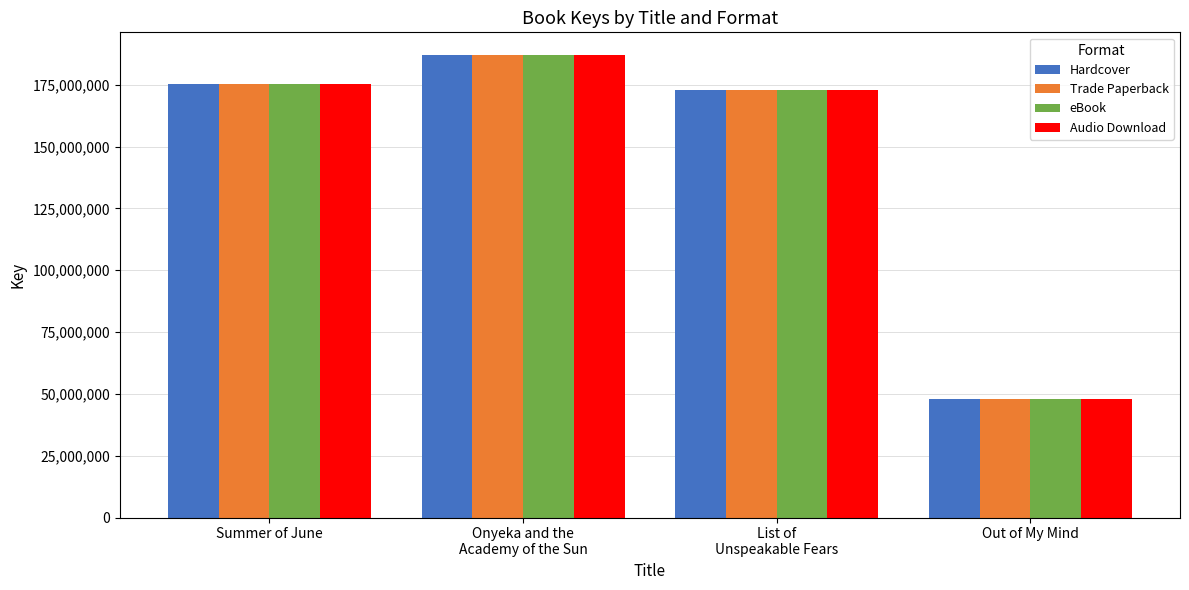

The Hardcover series shows 63847817 at Summer of June. True or false?

False